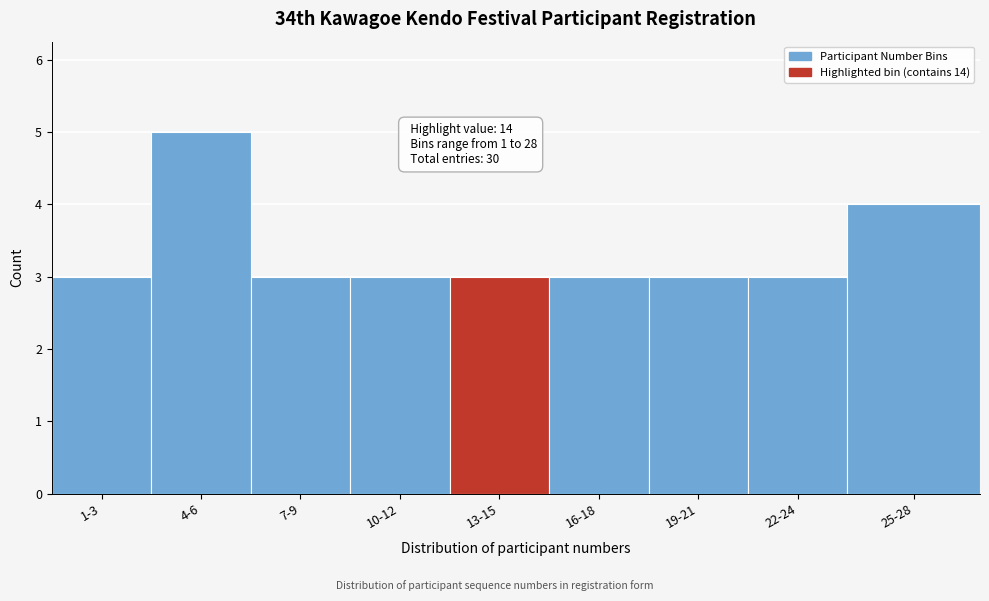

Reading right to left, what are all the values shown in this chart?

25-28=4	22-24=3	19-21=3	16-18=3	13-15=3	10-12=3	7-9=3	4-6=5	1-3=3